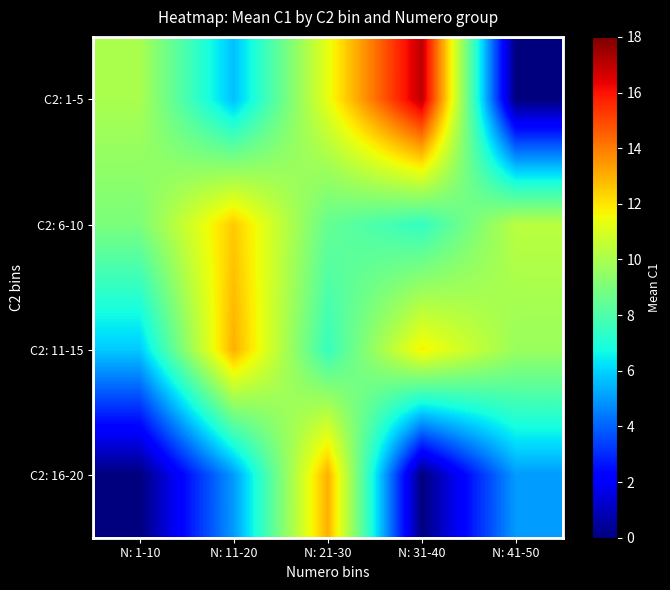

Which series has the widest spread of values?

C2: 1-5